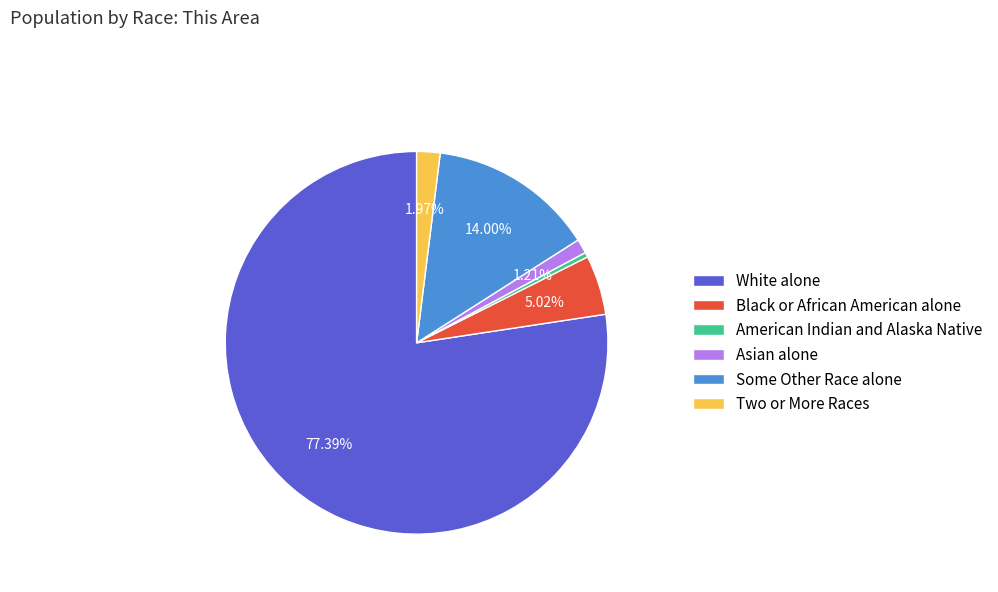

Do White alone and Asian alone together represent more than half of the pie?

Yes